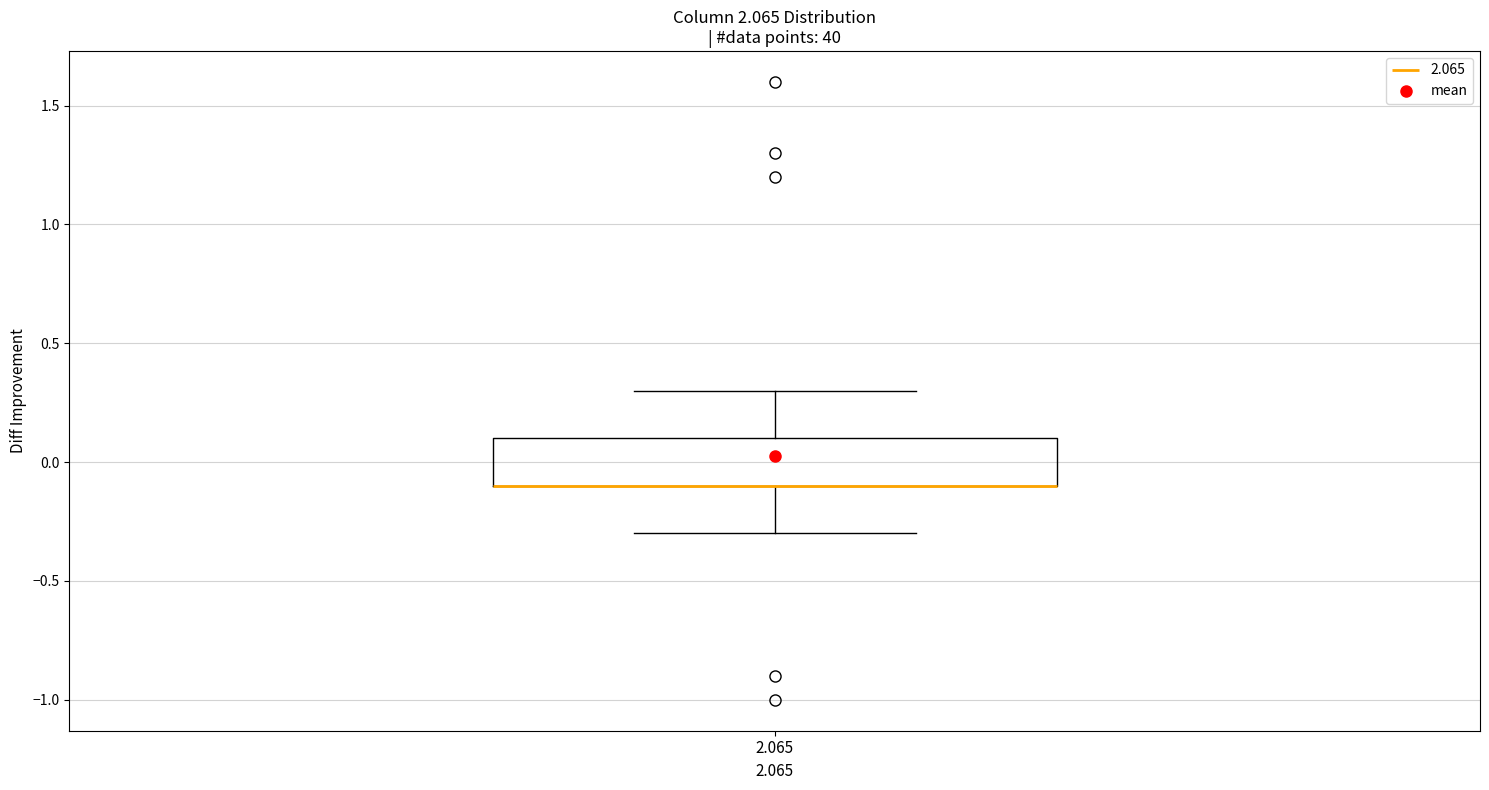

Read this box plot against the y-axis: the position of the median line, the range covered by the box, and the ends of both whiskers. The values are not printed on the chart, so give them approximately, as read against the axis.

median -0.1 (drawn on the box's lower edge), box -0.1 to 0.1, whiskers -0.3 to 0.3